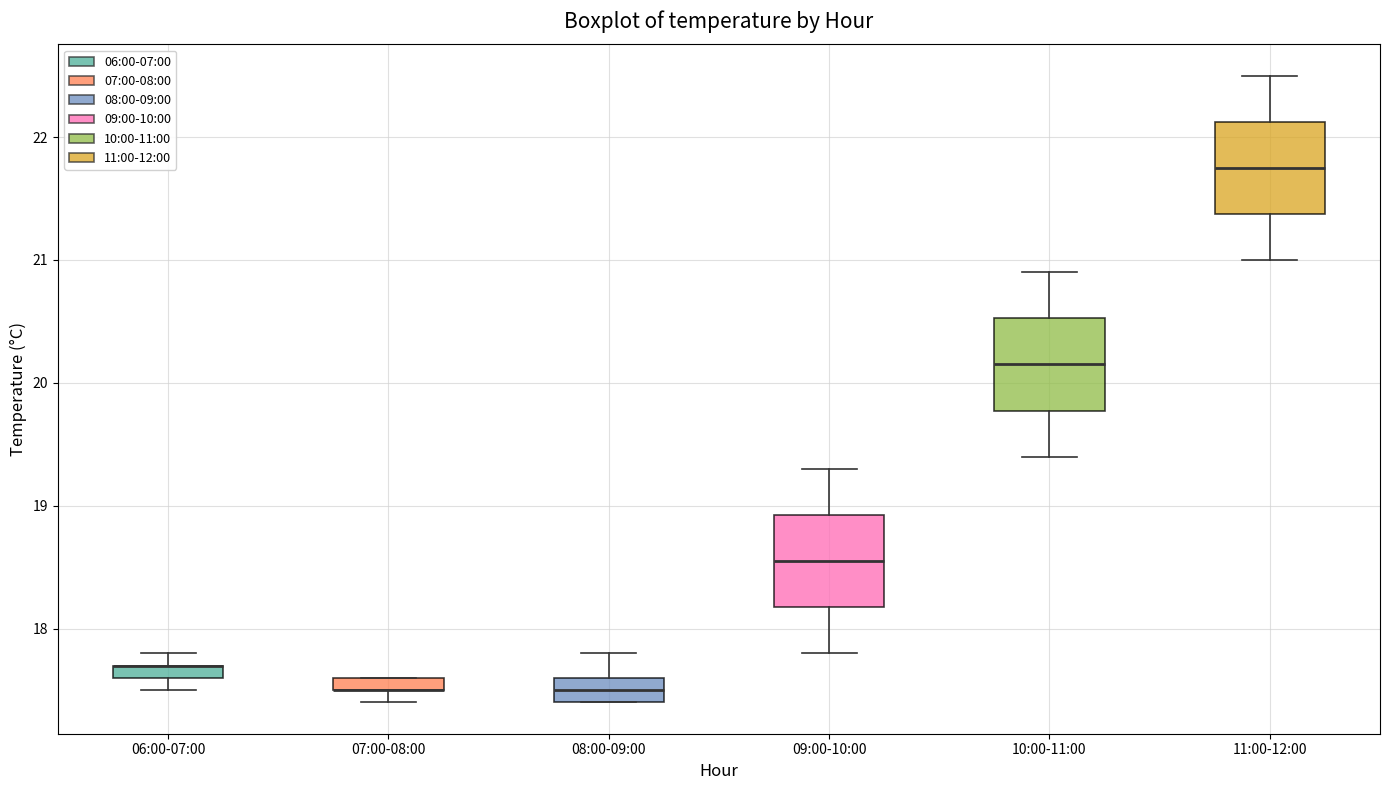

Where does the upper whisker of the box for 08:00-09:00 end on the y-axis? The values are not printed on the chart, so give them approximately, as read against the axis.

17.8